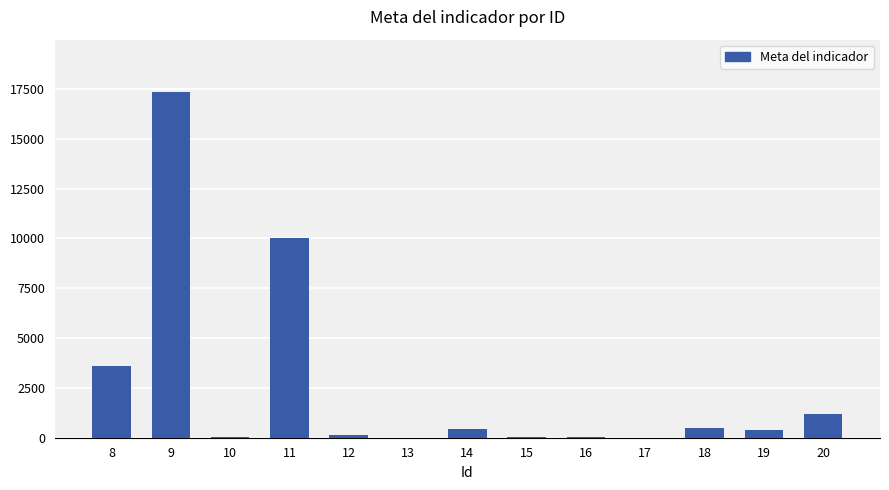

The value at 11 is 10000. True or false?

True